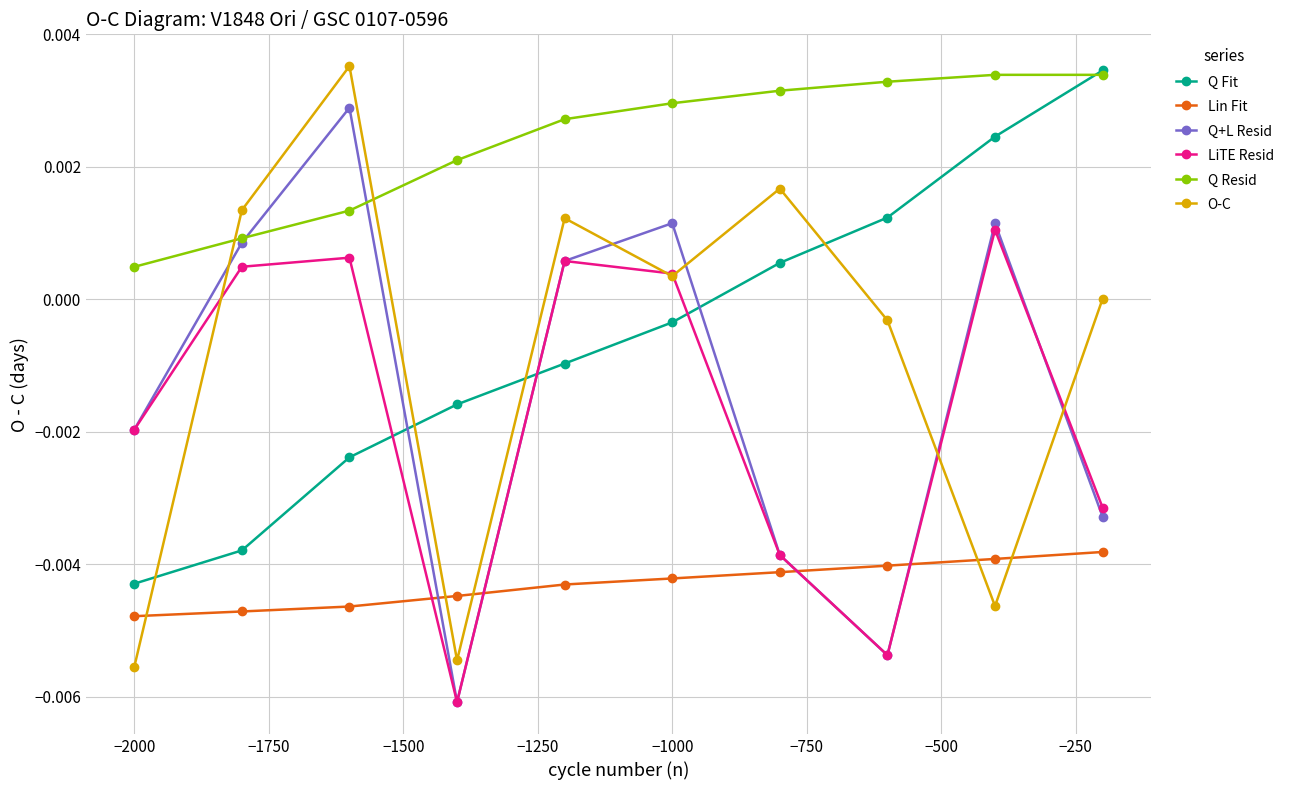

How many interior local peaks does the Q+L Resid series have?

3